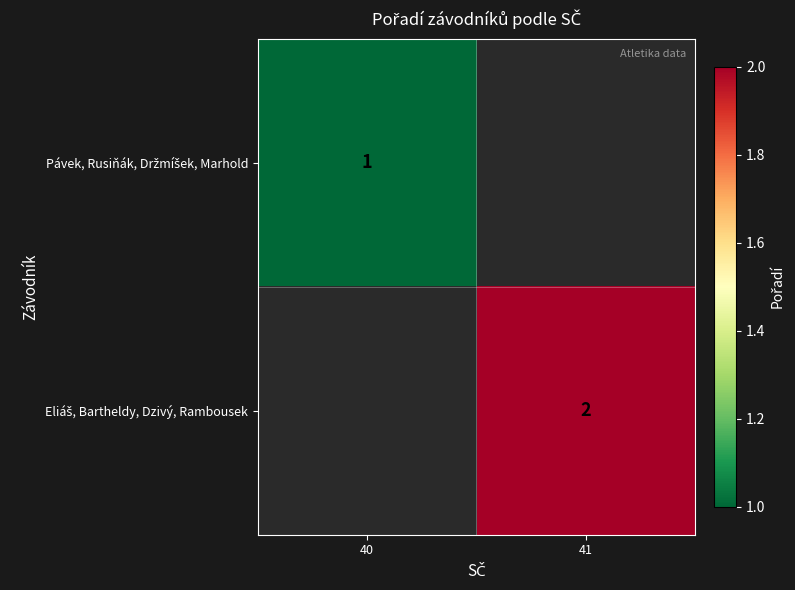

Which category has the lowest value in the Pávek, Rusiňák, Držmíšek, Marhold series?

40